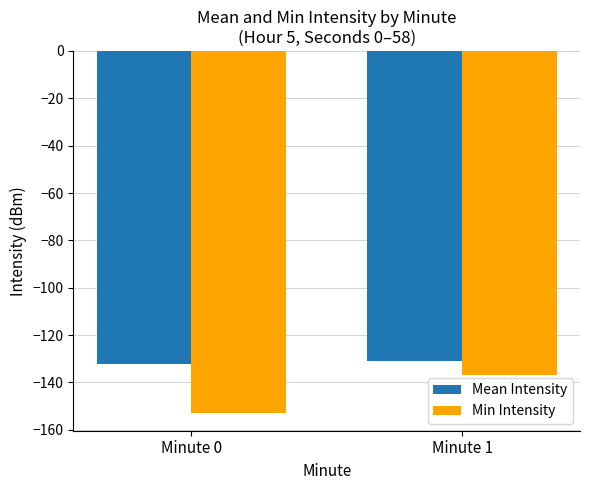

List the series in order of their overall mean, highest first.

Mean Intensity, Min Intensity